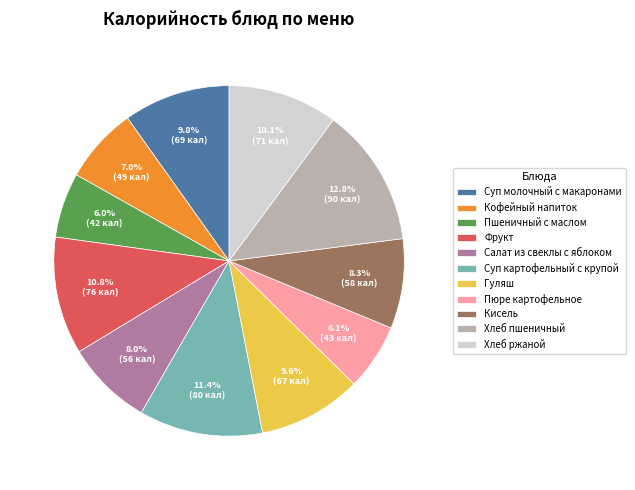

Approximately how many times larger is the value at Суп молочный с макаронами compared to Кофейный напиток?

1.4